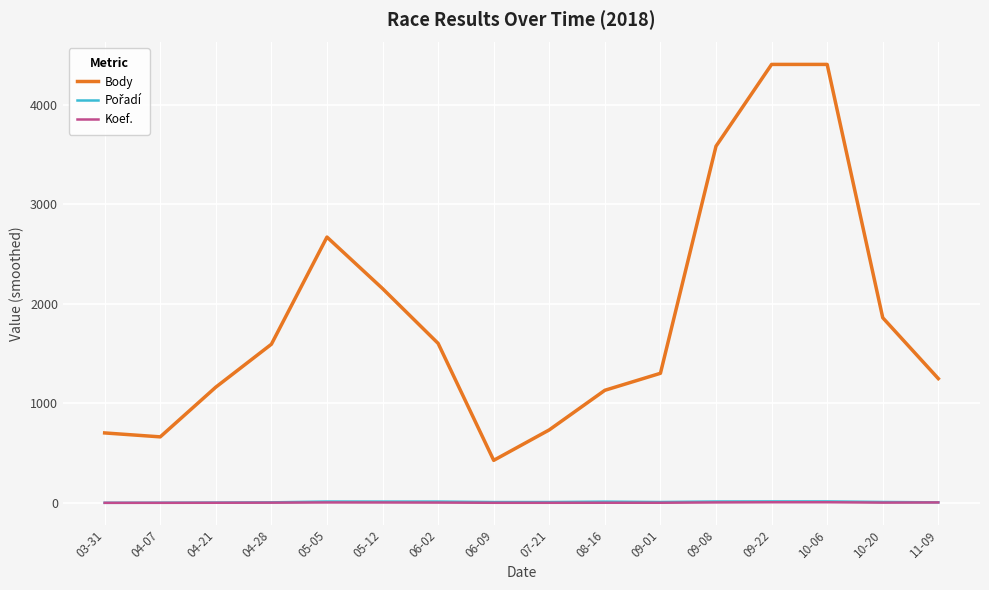

How many lines are shown in the chart?

3